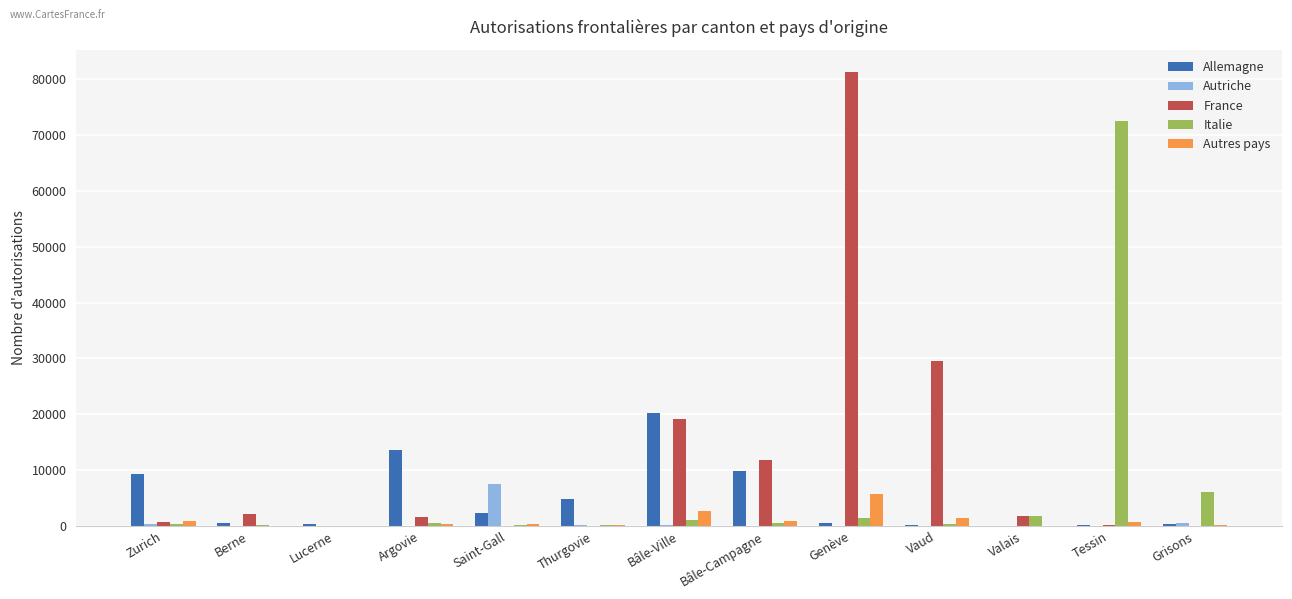

True or false: Autriche has a value of 237 at Thurgovie.

True